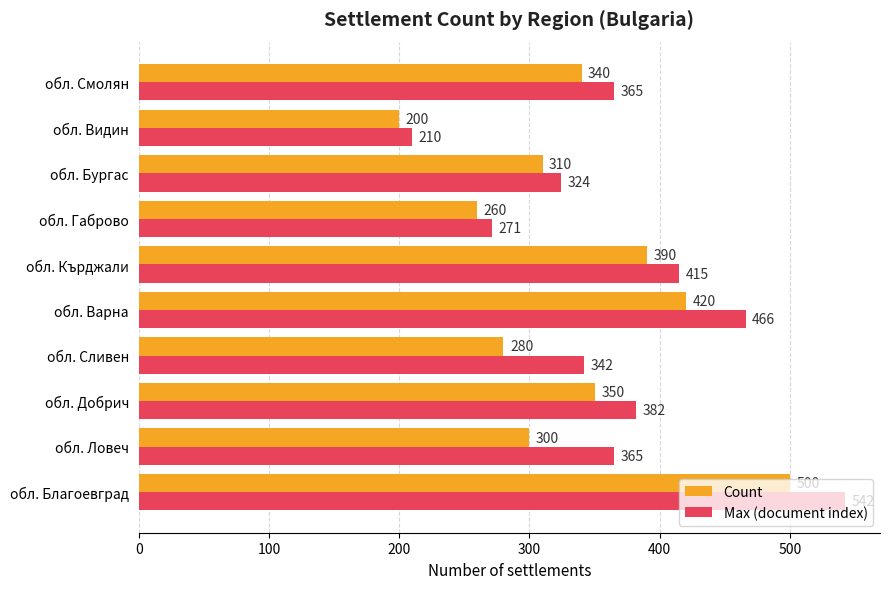

Rank the series by their average value, from highest to lowest.

Max (document index), Count